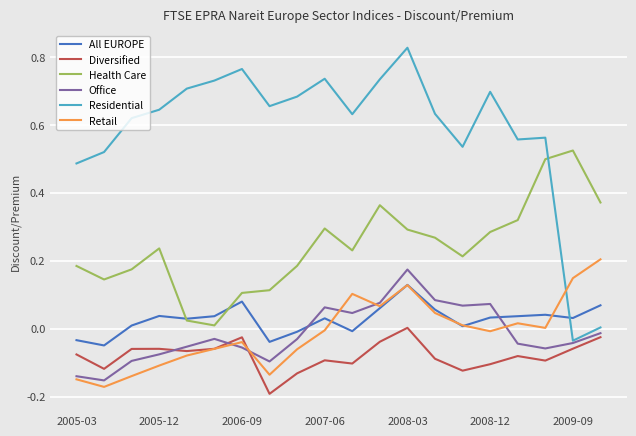

True or false: Diversified and Health Care cross at least once.

False